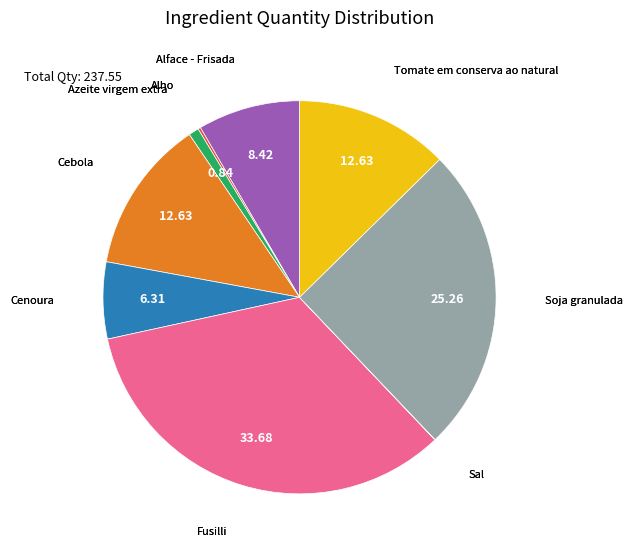

Is there any slice that represents more than half of the pie?

No